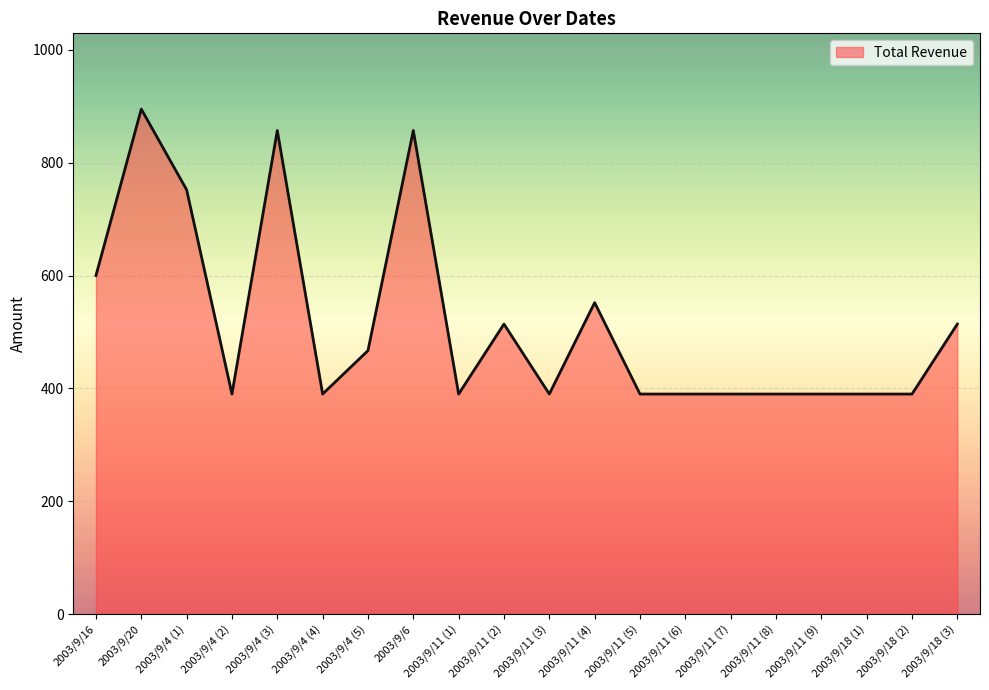

Which category has the highest value across all series?

2003/9/20